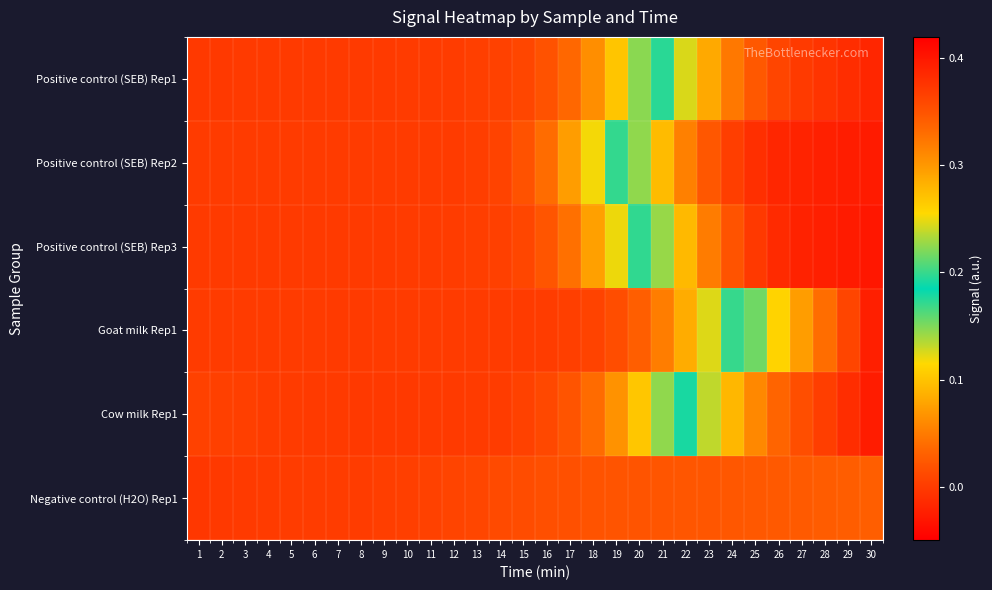

Which series has the largest range (max minus min)?

Positive control (SEB) Rep3